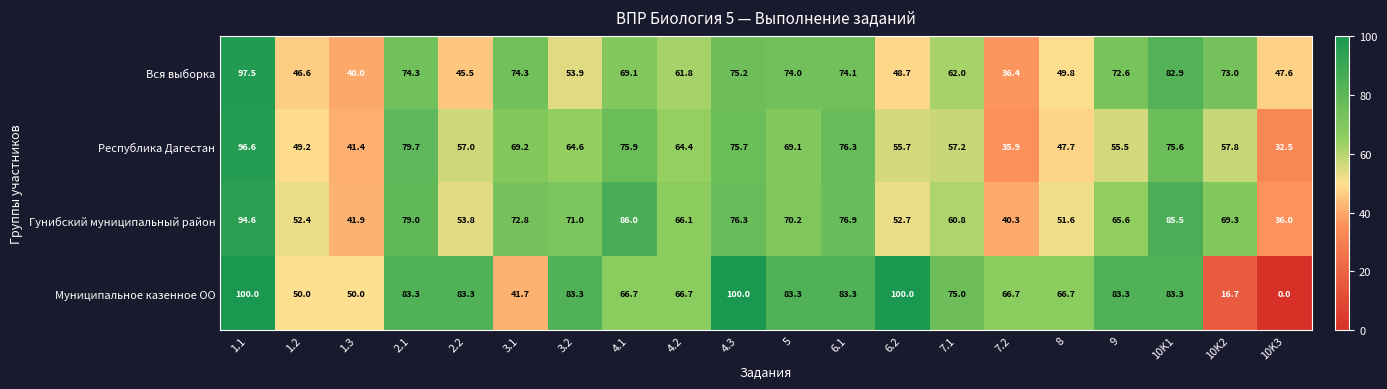

True or false: Республика Дагестан has a value of 58.2 at 10K3.

False